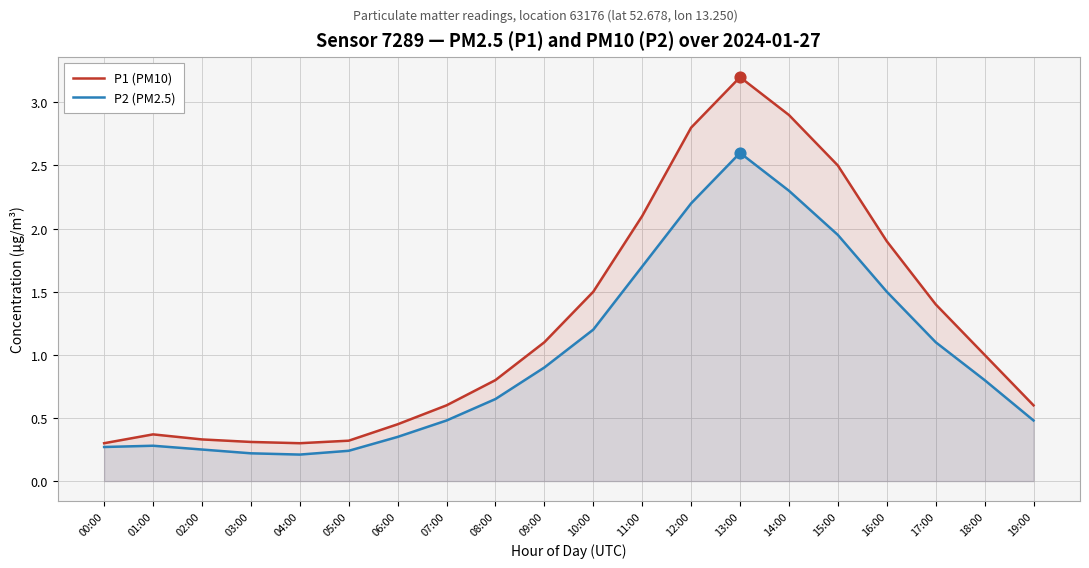

What are all the series names shown in the legend?

P1 (PM10), P2 (PM2.5)